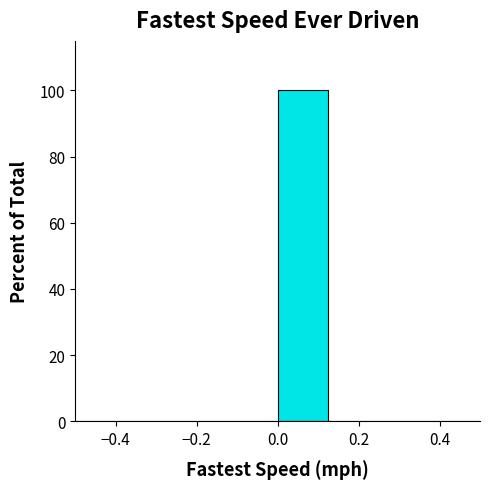

Reading left to right, transcribe this chart: for each bar, give the range it covers on the x-axis and its height. Neither the bar edges nor the heights are printed on the chart, so give them approximately, as read against the axes.

-0.500 to -0.375: 0
-0.375 to -0.250: 0
-0.250 to -0.125: 0
-0.125 to 0.000: 0
0.000 to 0.125: 100
0.125 to 0.250: 0
0.250 to 0.375: 0
0.375 to 0.500: 0